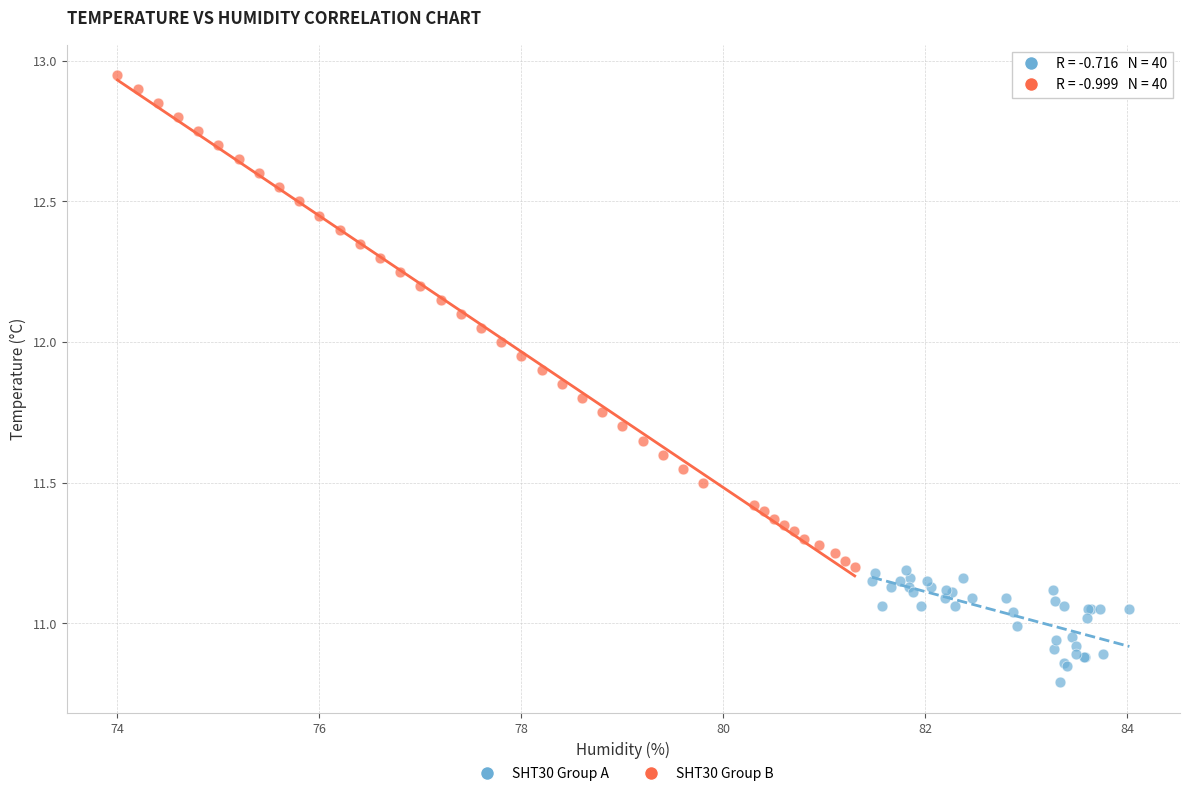

Which series contains the lowest Y value?

SHT30 Group A